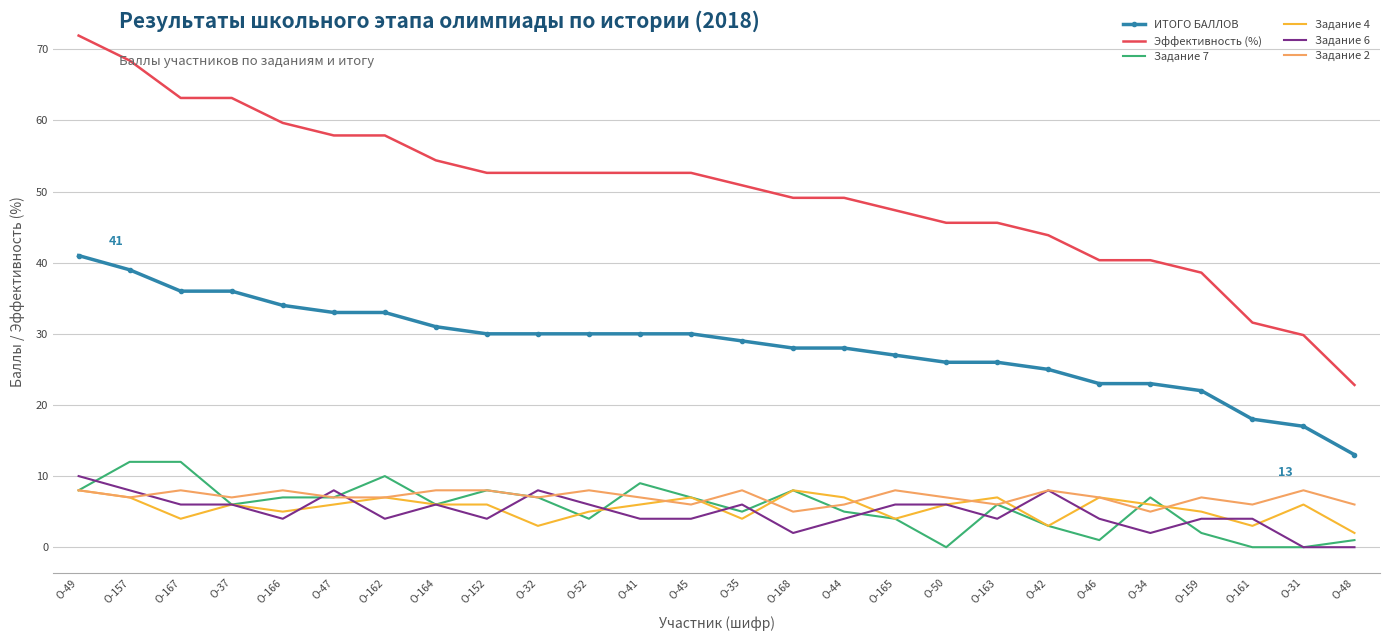

Which series changed the most between О-52 and О-50?

Эффективность (%)